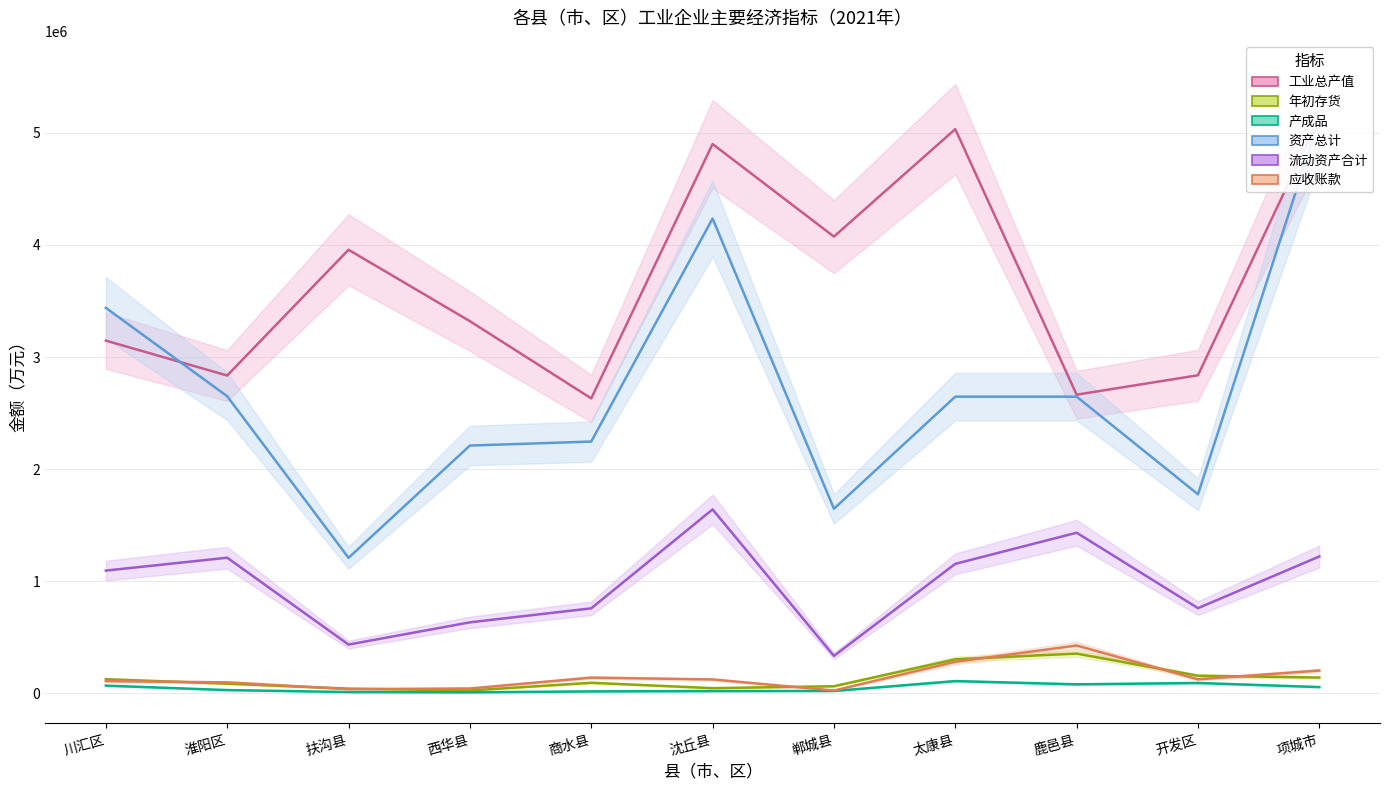

True or false: 应收账款 and 资产总计 intersect in this chart.

False